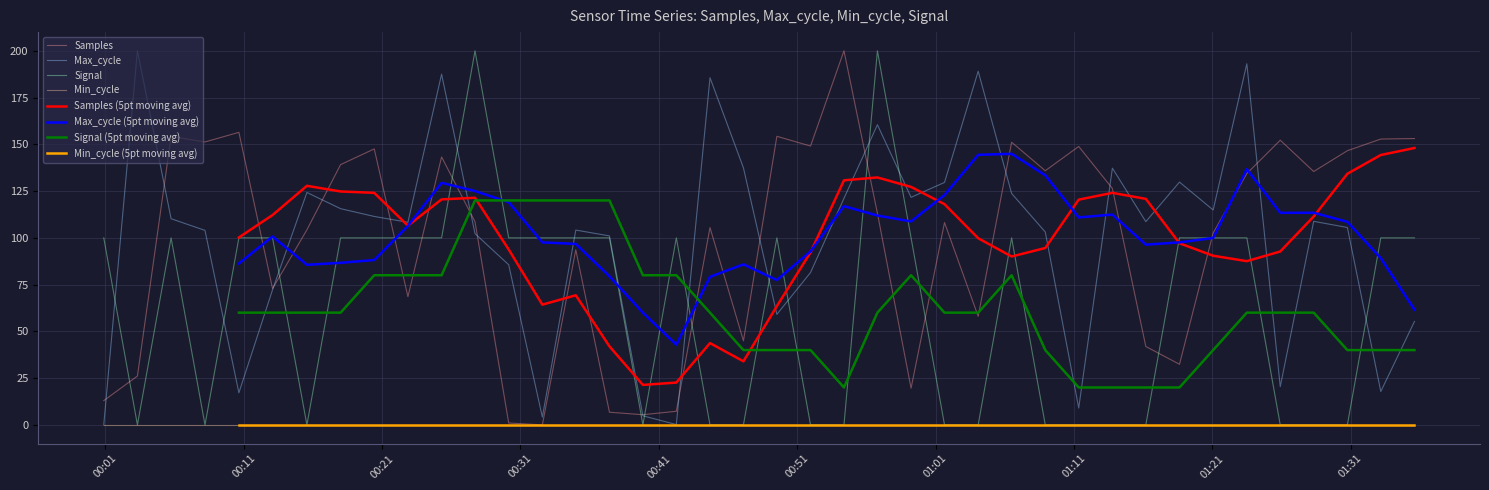

What is the maximum value for Max_cycle?

200.0